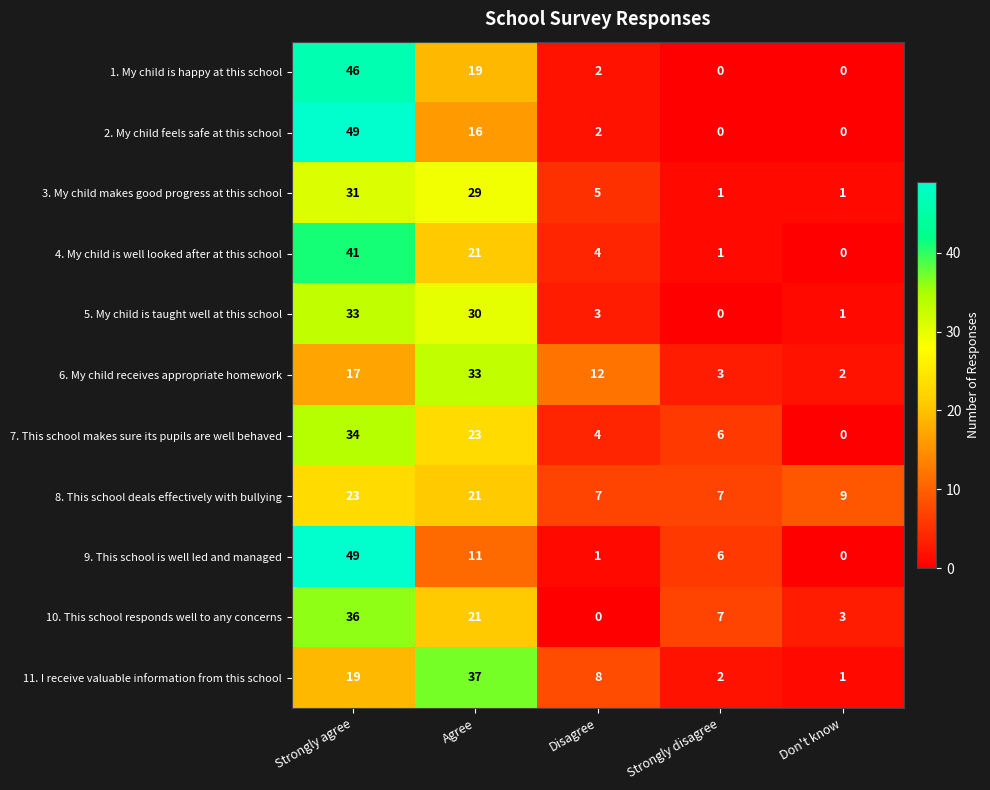

What is the spread (max minus min) of values at Strongly agree?

32